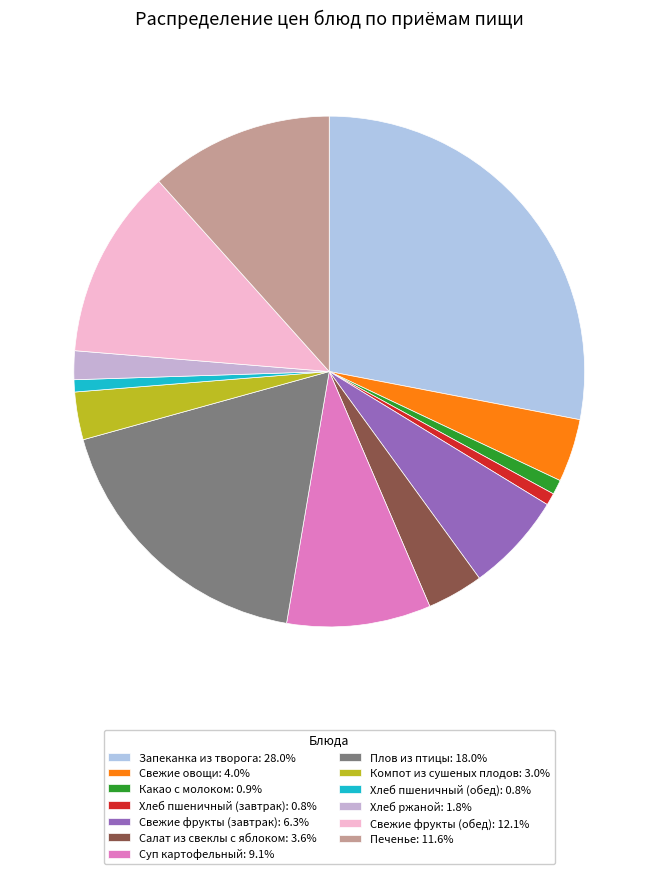

Does Салат из свеклы с яблоком represent more than half of the total?

No